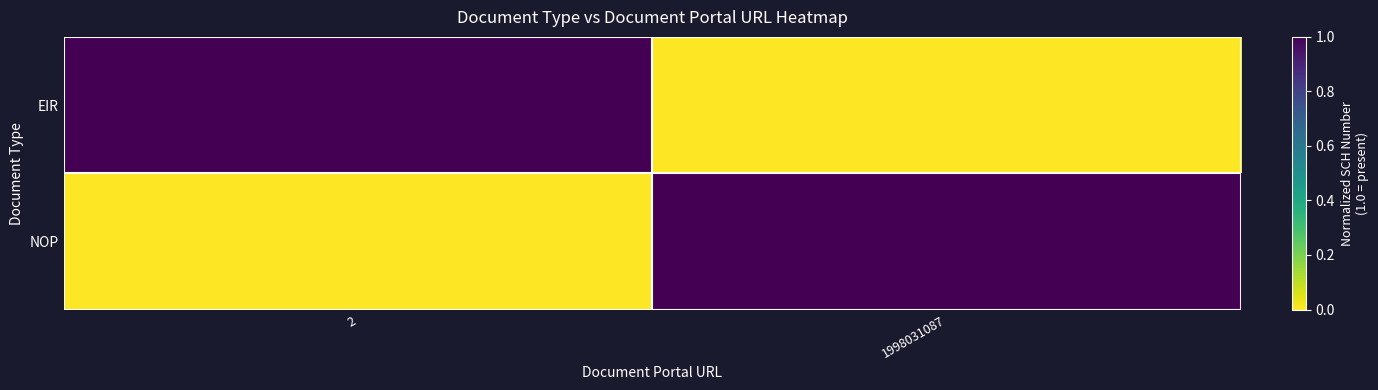

Which series has the largest range (max minus min)?

EIR